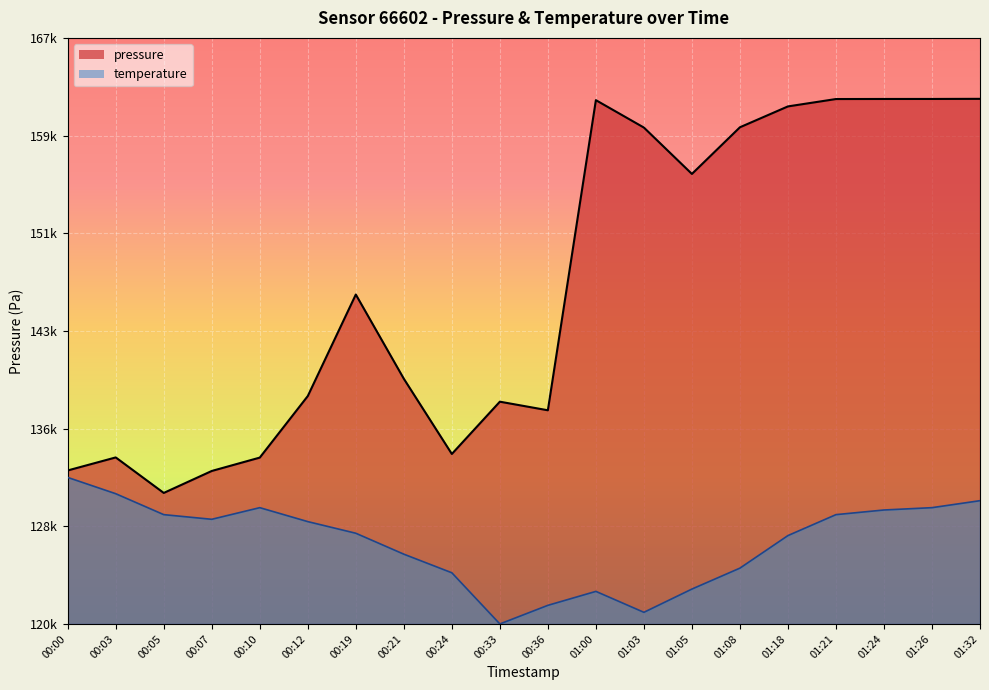

Which category has the lowest value across all series?

00:33